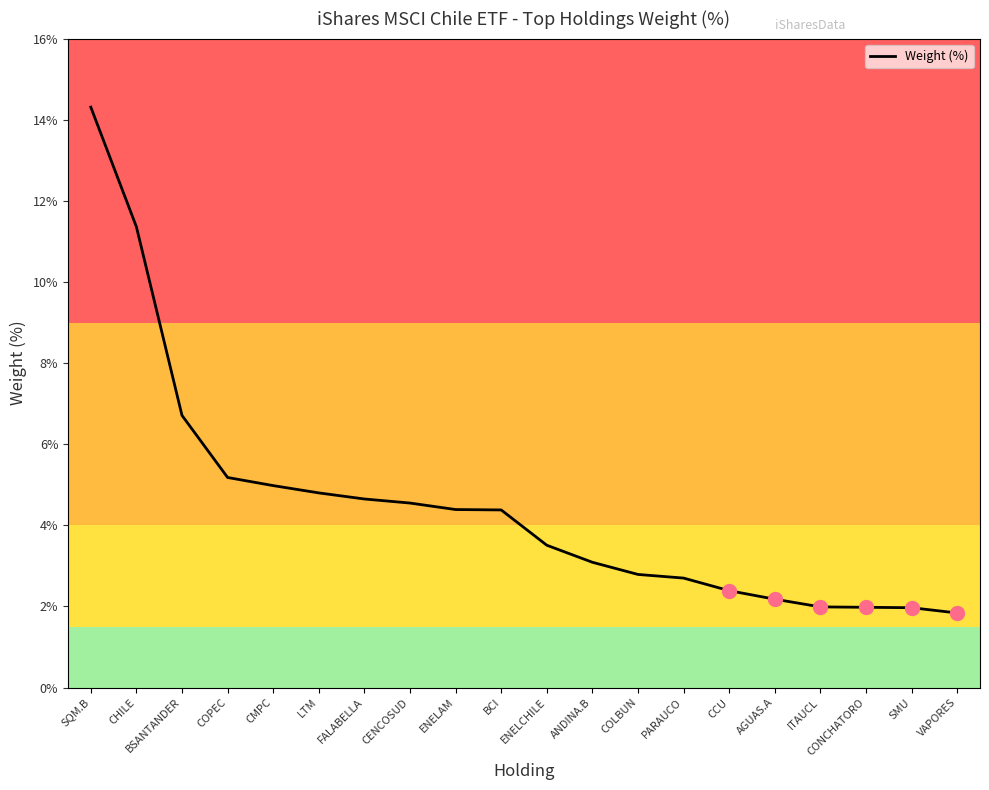

What position from the right is BSANTANDER?

18